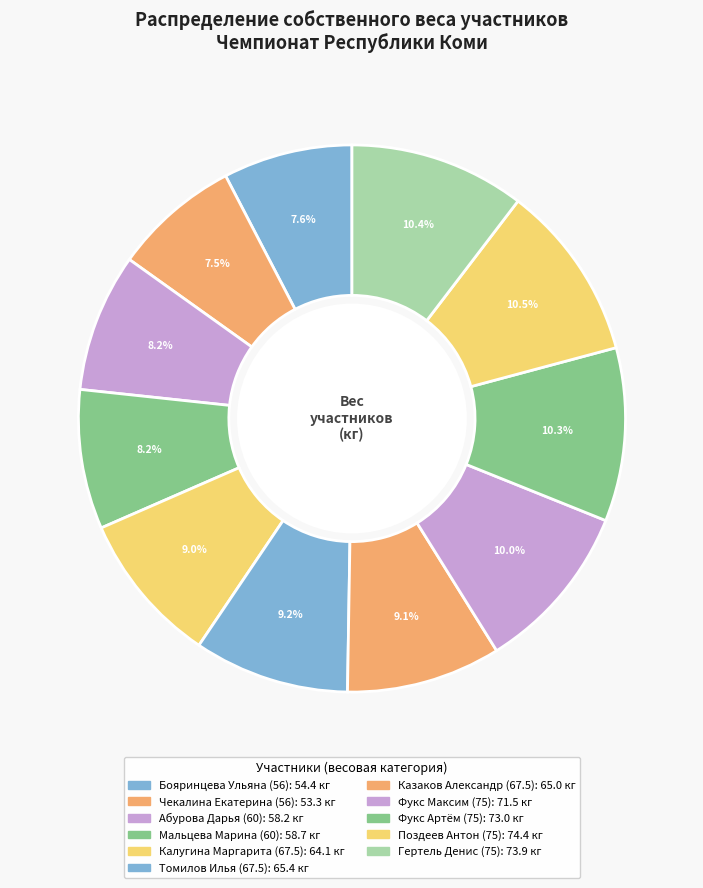

To the nearest percent, what is the difference between the largest and smallest slice percentages?

3%